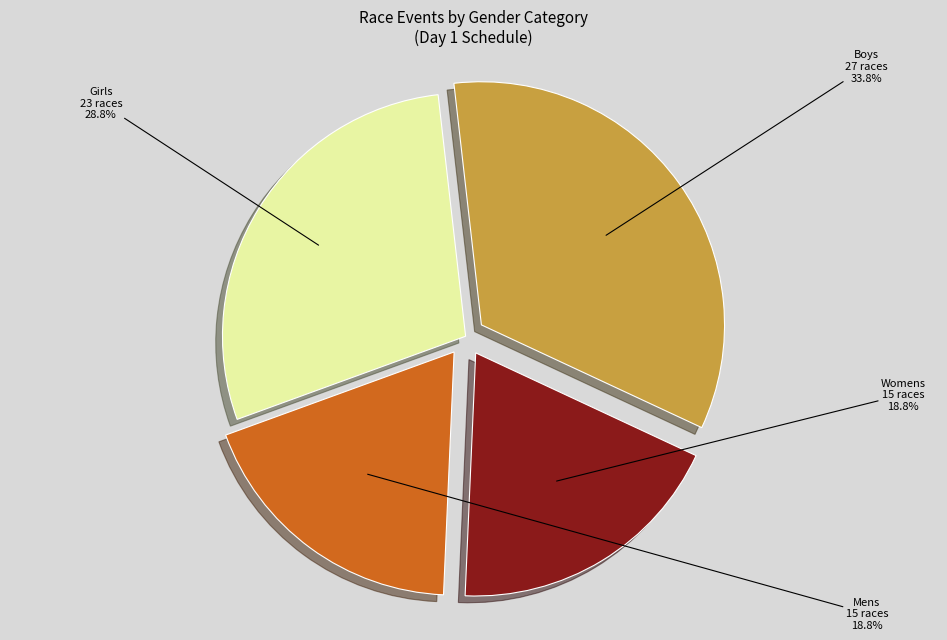

Is there any slice that represents more than half of the pie?

No